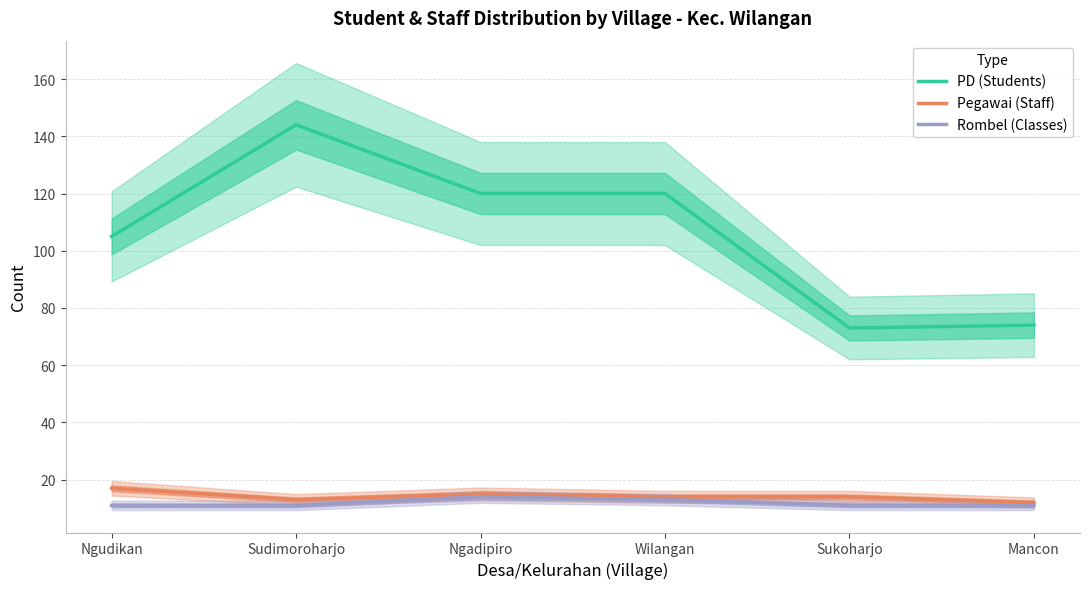

At Ngadipiro, list the series in order from smallest to largest.

Rombel (Classes), Pegawai (Staff), PD (Students)